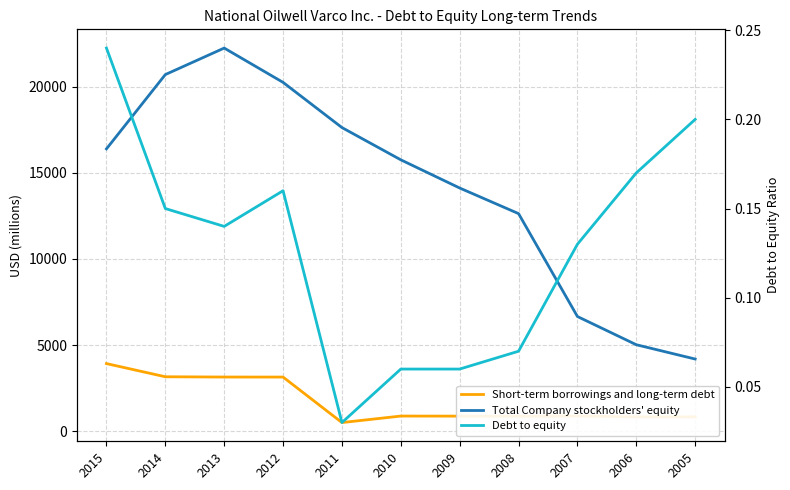

The Debt to equity series shows 0.1 at 2013. True or false?

True